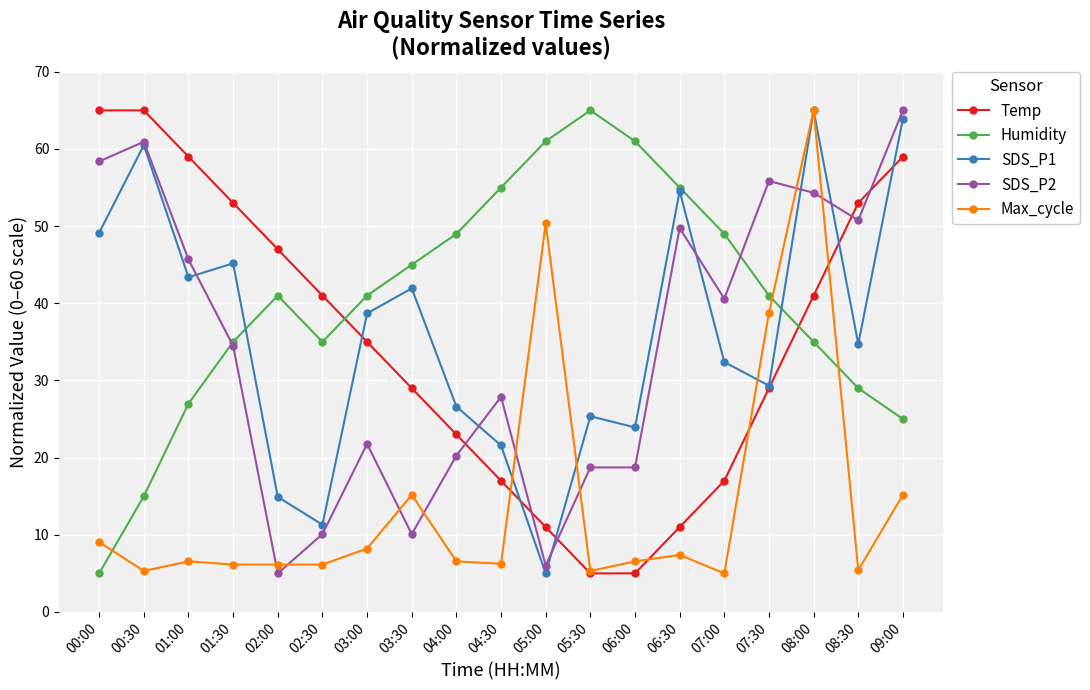

True or false: Max_cycle has more than 1 interior local peaks.

True